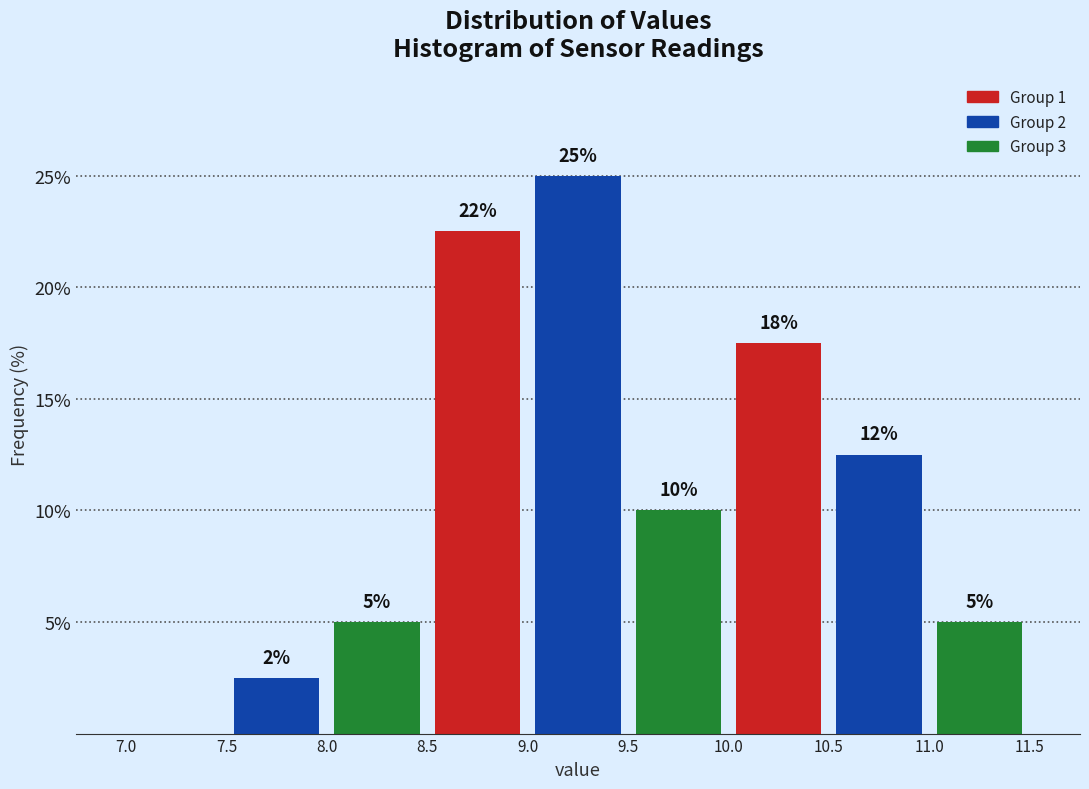

Over which range of the x-axis is the bar tallest?

9.0 to 9.5